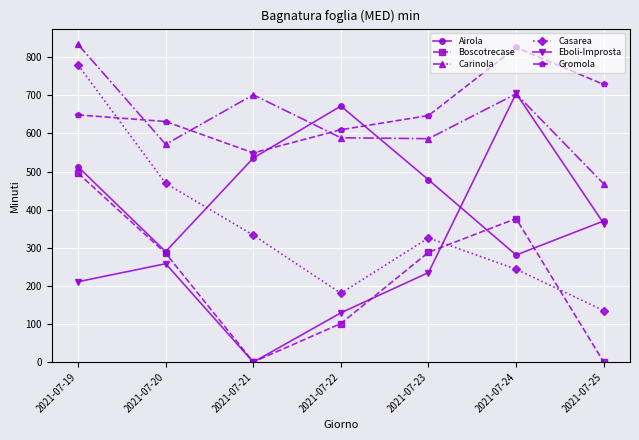

The Carinola series shows 571.5 at 2021-07-20. True or false?

True